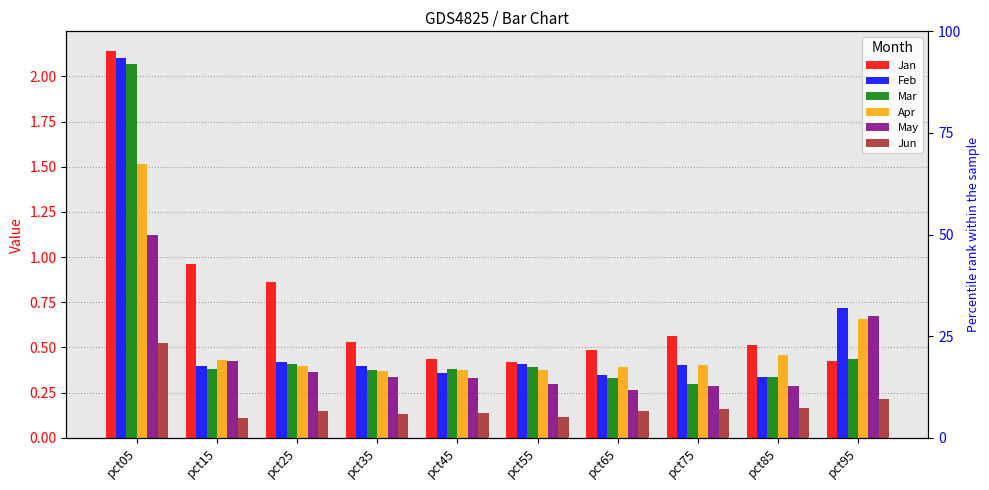

The value of May at pct15 is 0.4. True or false?

True